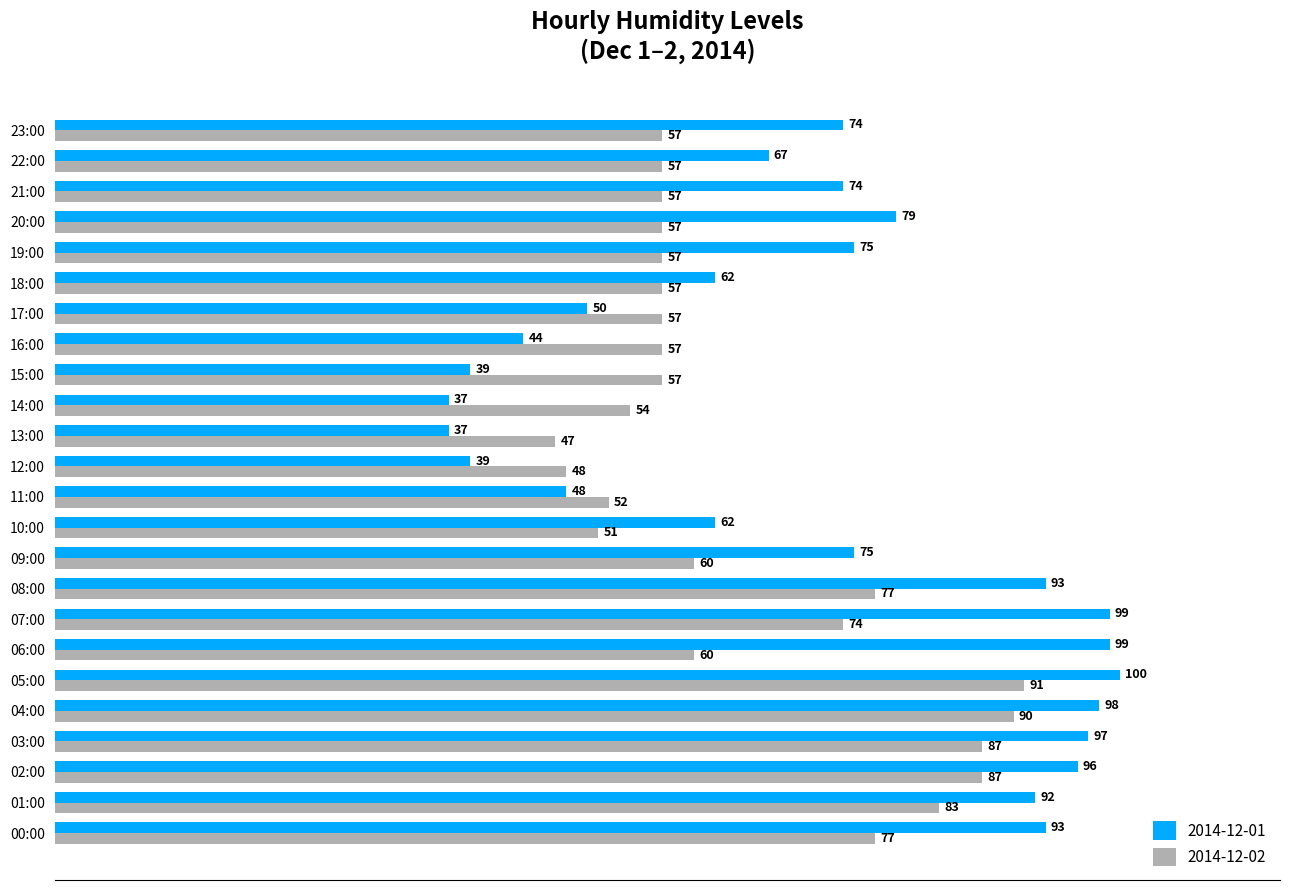

What is the spread (max minus min) of values at 03:00?

10